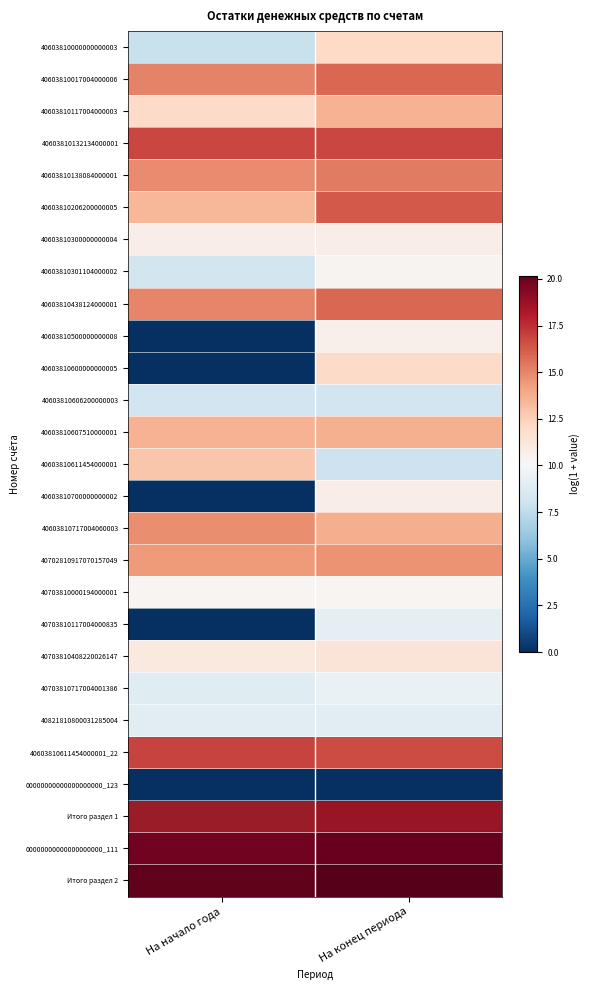

Reading left to right, list all the values displayed in this chart.

40603810000000000003: На начало года=7.9	На конец периода=12.1
40603810017004000006: На начало года=15.1	На конец периода=15.9
40603810117004000003: На начало года=12.0	На конец периода=13.6
40603810132134000001: На начало года=16.8	На конец периода=16.8
40603810138084000001: На начало года=14.9	На конец периода=15.3
40603810206200000005: На начало года=13.5	На конец периода=16.2
40603810300000000004: На начало года=10.8	На конец периода=10.8
40603810301104000002: На начало года=8.2	На конец периода=10.4
40603810438124000001: На начало года=15.1	На конец периода=15.8
40603810500000000008: На начало года=0.0	На конец периода=10.6
40603810600000000005: На начало года=0.0	На конец периода=12.0
40603810606200000003: На начало года=8.1	На конец периода=8.1
40603810607510000001: На начало года=13.6	На конец периода=13.7
40603810611454000001: На начало года=12.9	На конец периода=8.0
40603810700000000002: На начало года=0.0	На конец периода=10.8
40603810717004060003: На начало года=14.8	На конец периода=13.7
40702810917070157049: На начало года=14.4	На конец периода=14.6
40703810000194000001: На начало года=10.3	На конец периода=10.3
40703810117004000835: На начало года=0.0	На конец периода=9.2
40703810408220026147: На начало года=11.1	На конец периода=11.4
40703810717004001386: На начало года=8.9	На конец периода=9.5
40821810800031285004: На начало года=9.1	На конец периода=9.1
40603810611454000001_22: На начало года=16.9	На конец периода=16.6
00000000000000000000_123: На начало года=0.0	На конец периода=0.0
Итого раздел 1: На начало года=17.9	На конец периода=18.1
00000000000000000000_111: На начало года=19.8	На конец периода=20.2
Итого раздел 2: На начало года=19.8	На конец периода=20.2